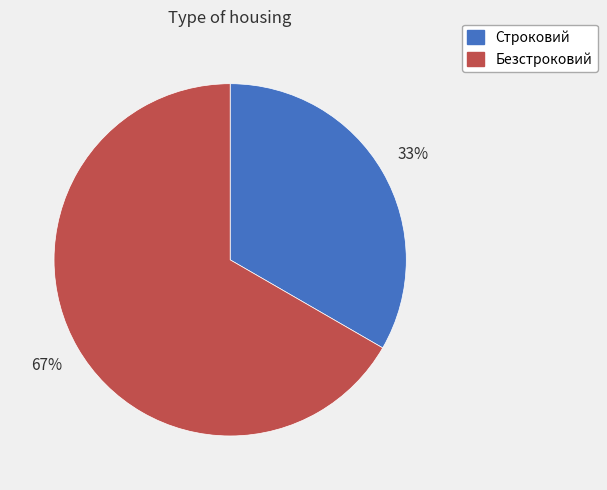

What percentage is the Строковий slice, to the nearest percent?

33%